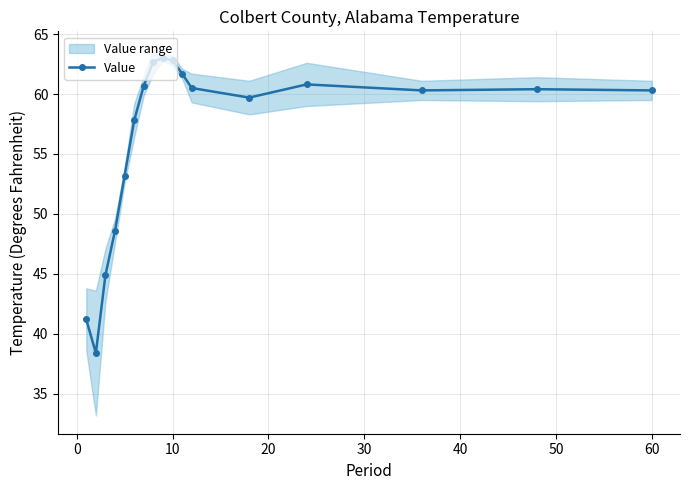

True or false: Value has a value of 104.6 at 60.

False